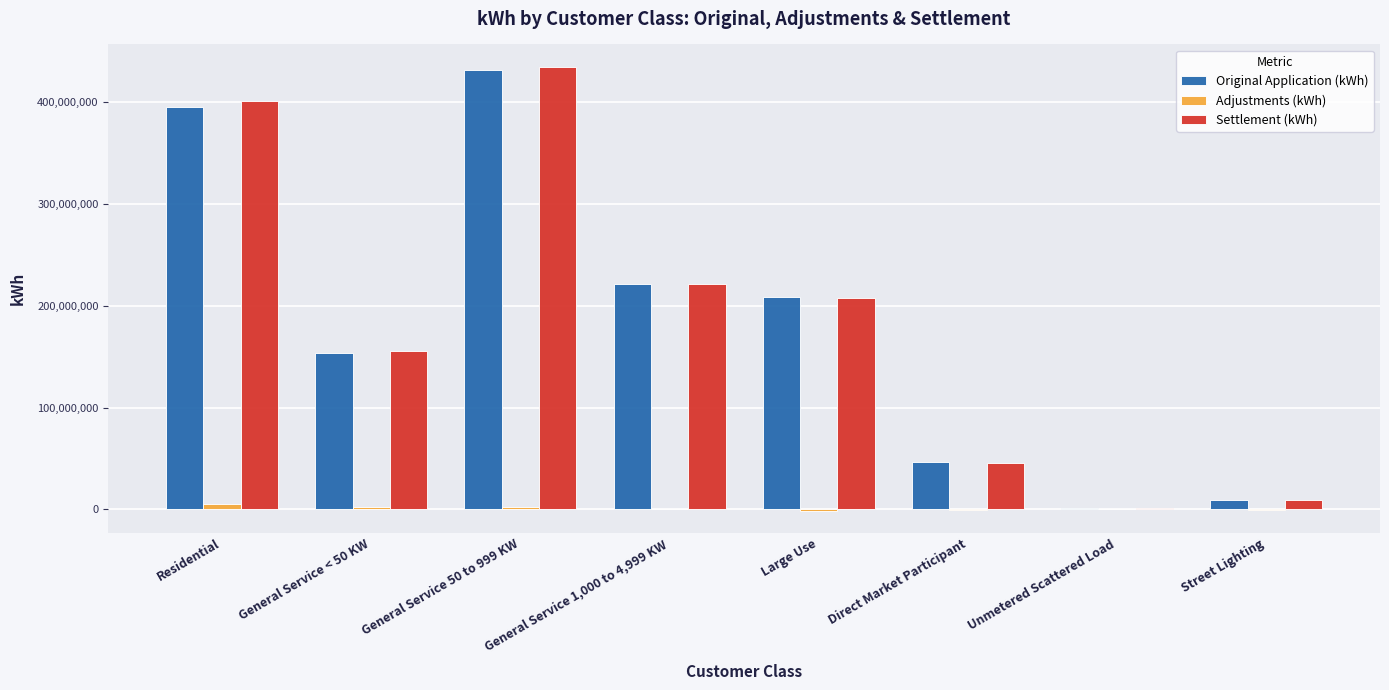

The value of Original Application (kWh) at Large Use is 315747599.3. True or false?

False